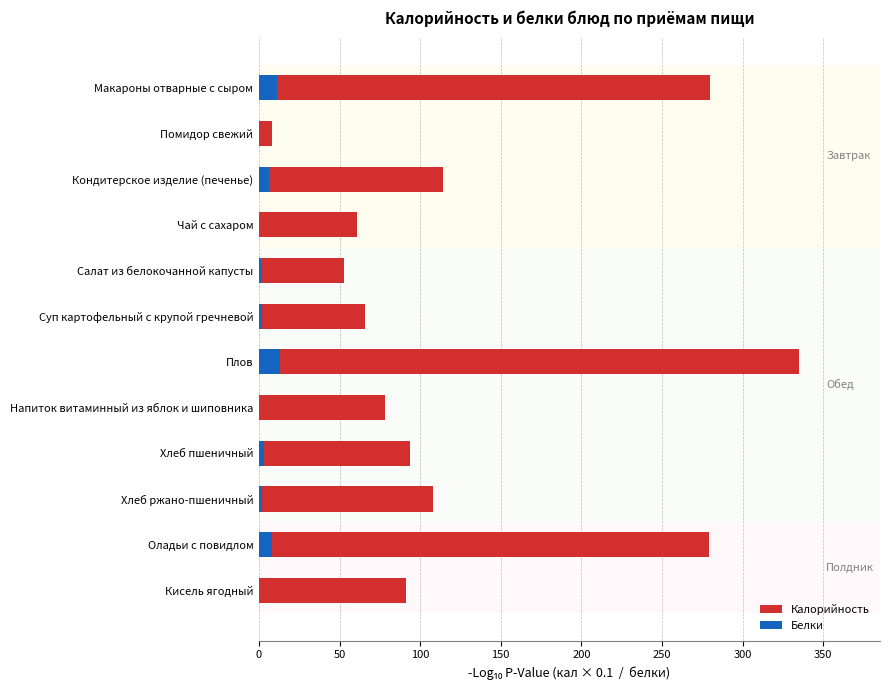

Reading right to left, list all the values displayed in this chart.

Калорийность: 91	279	108	94	78	335	66	53	61	114	8	280
Белки: 0	8	2	3	0	13	2	1	0	6	0	11